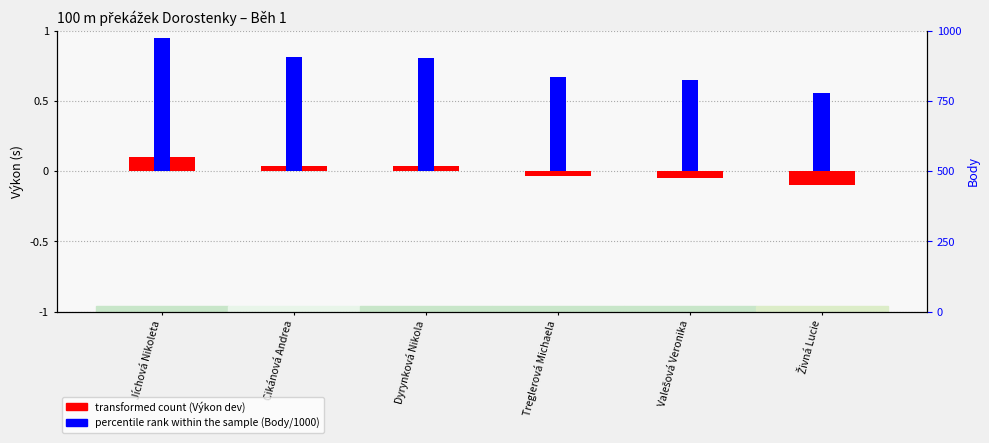

How many percentile rank within the sample (Body/1000) values are between 0 and 1?

6